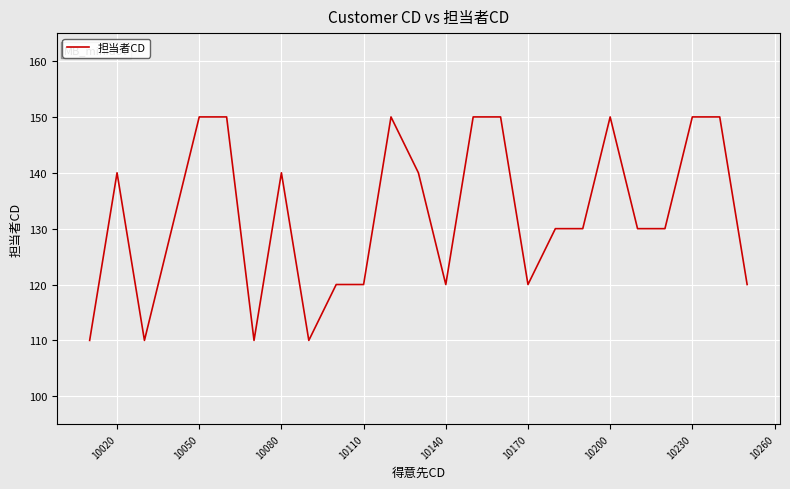

What is the maximum value shown in the chart?

150